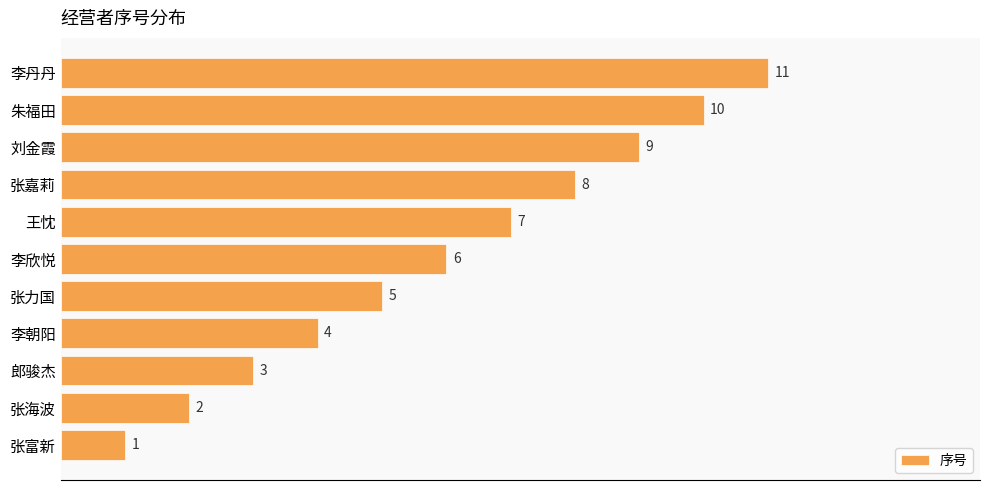

How many bars are there in total?

11